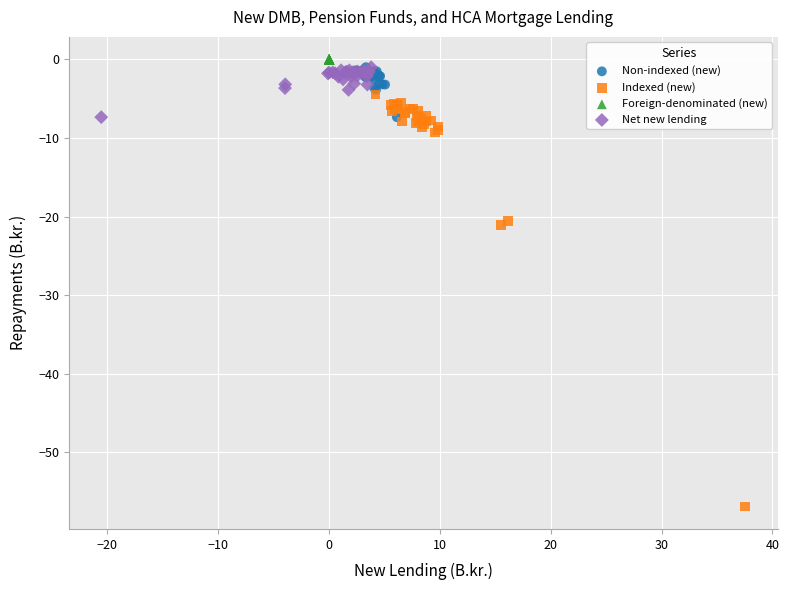

Which series contains the lowest Y value?

Indexed (new)